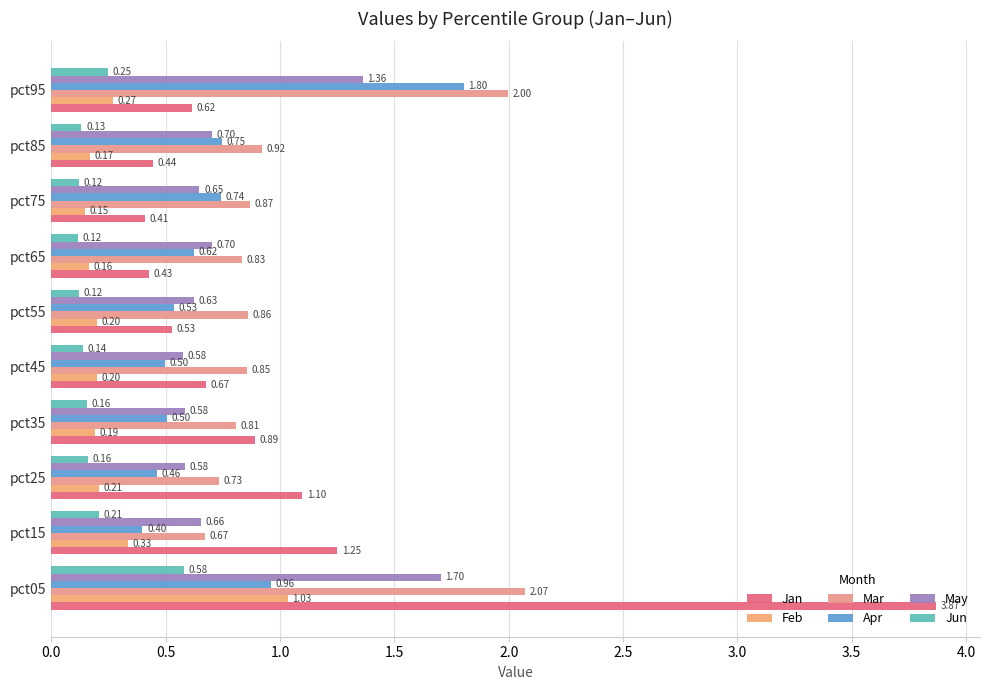

Count the number of categories in the chart.

10